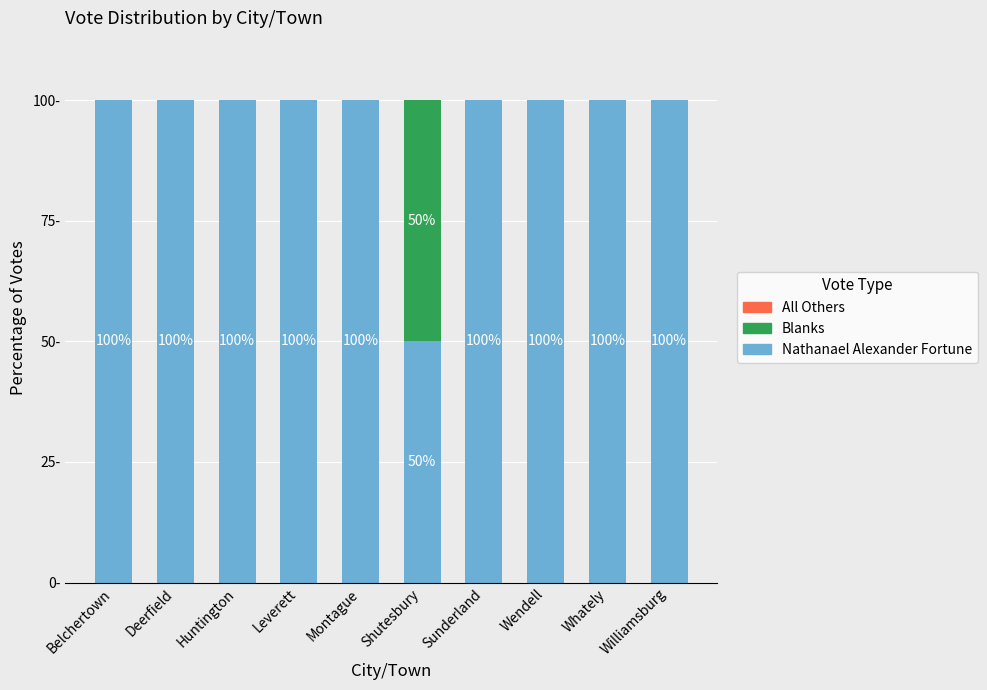

At which label is Nathanael Alexander Fortune closest to 75?

Belchertown